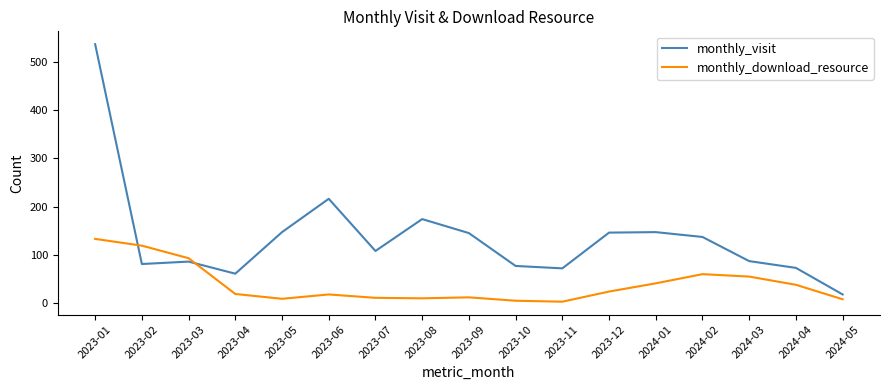

Rank the series by their average value, from highest to lowest.

monthly_visit, monthly_download_resource